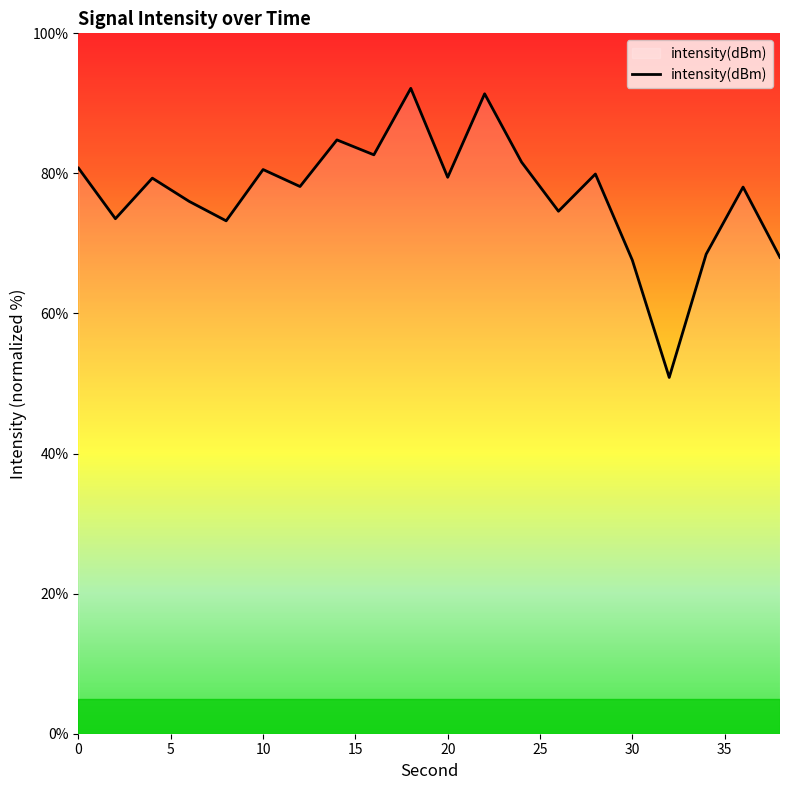

What is the difference between the maximum and second lowest values?

24.5